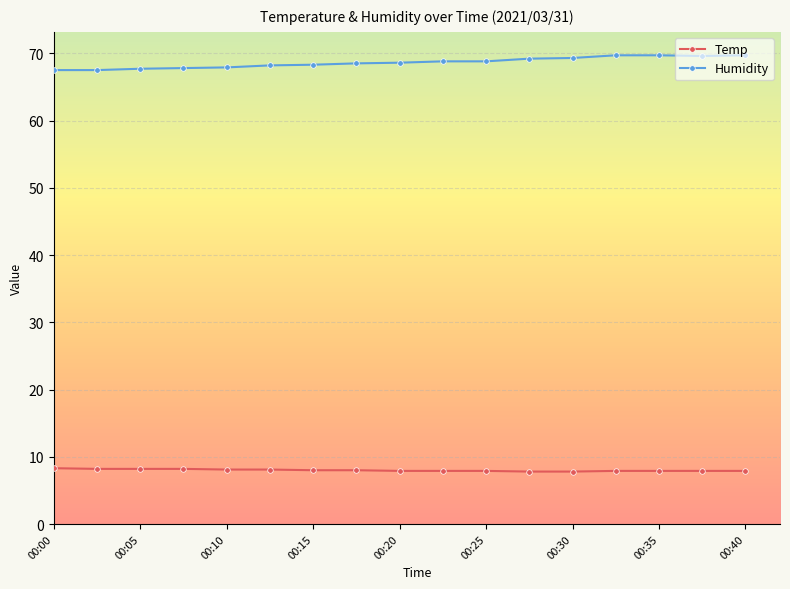

What is the sum of all Temp values?

136.0